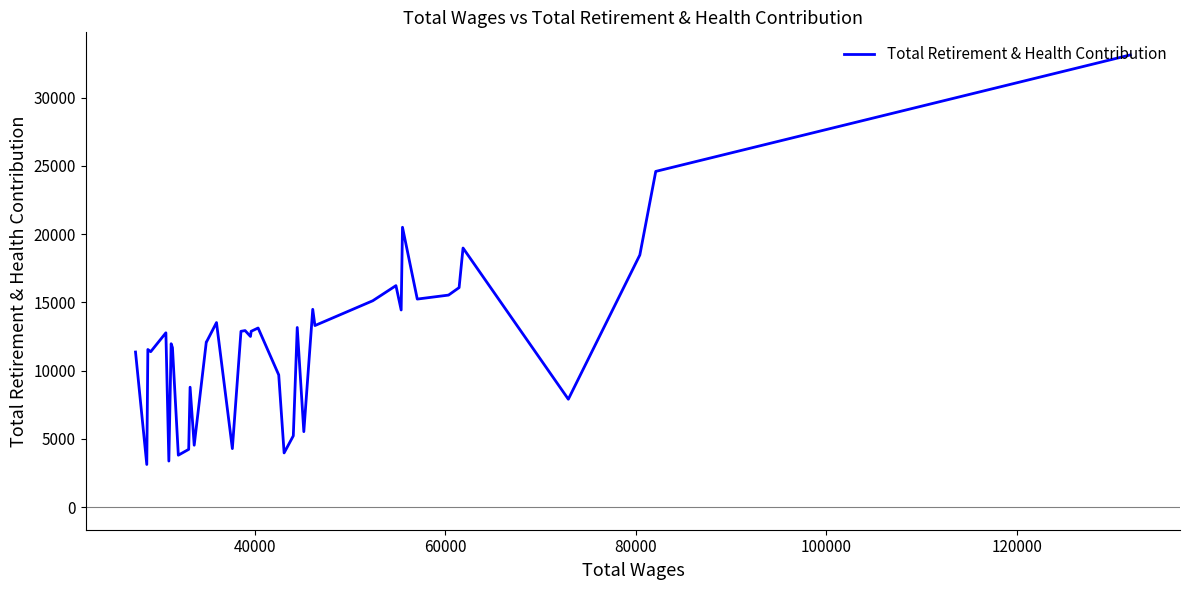

True or false: there are more than 0 points higher than both neighbors.

True